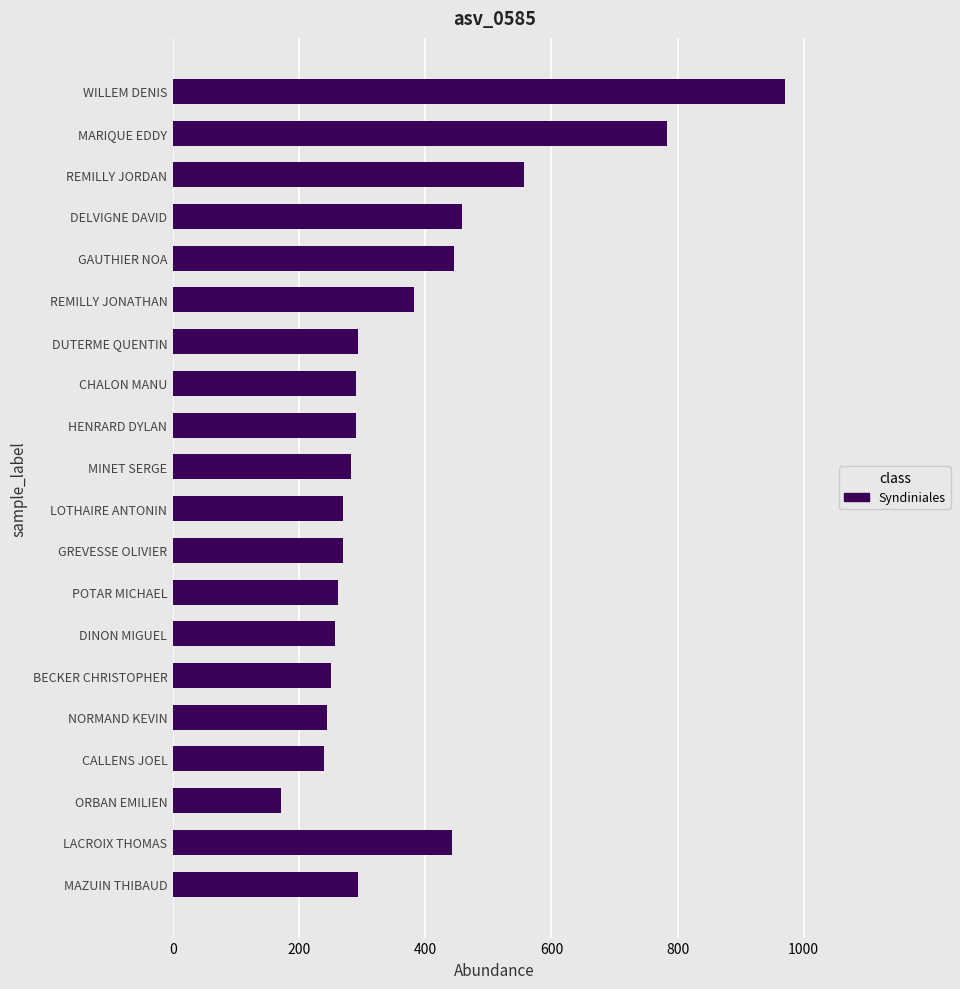

What is the sum of all values?

7452.5